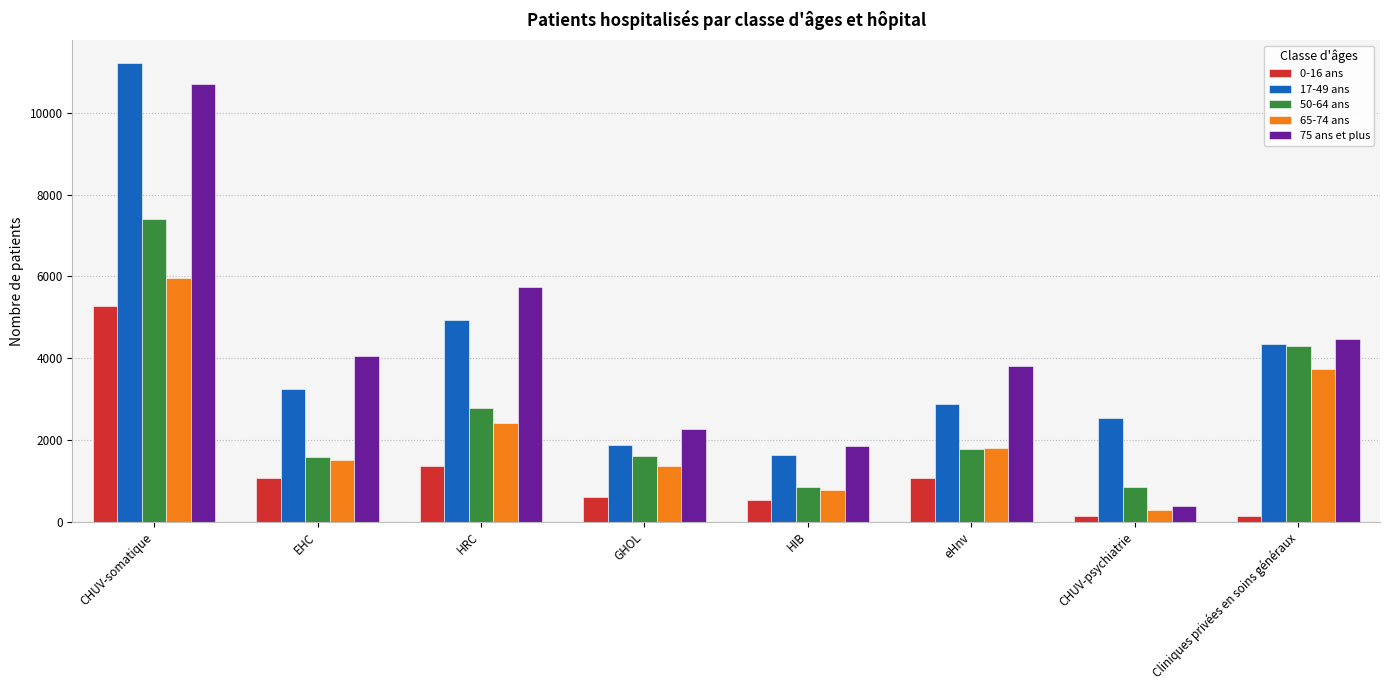

What is the difference between the 50-64 ans values at HRC and Cliniques privées en soins généraux?

1521